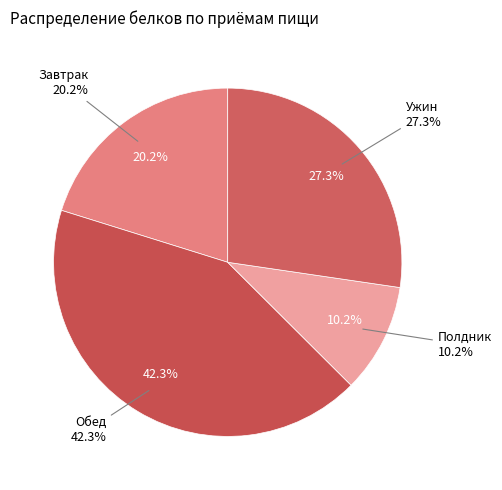

Do Ужин and Завтрак together represent more than half of the pie?

No